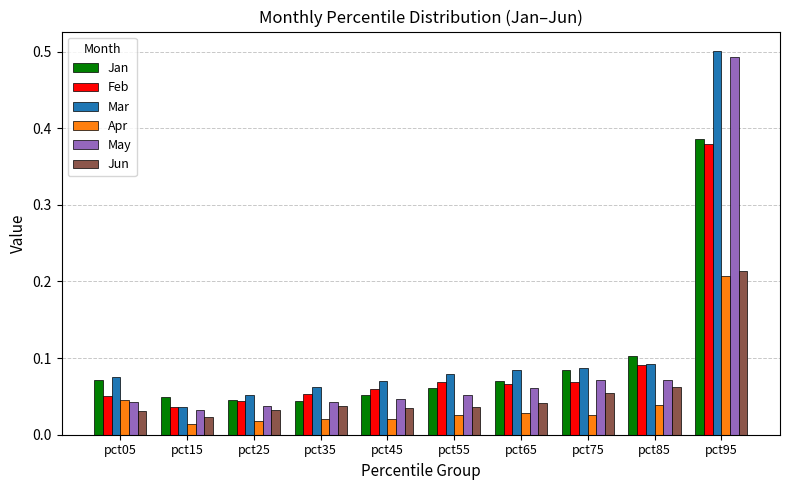

Between pct75 and pct95, which series saw the biggest shift?

May